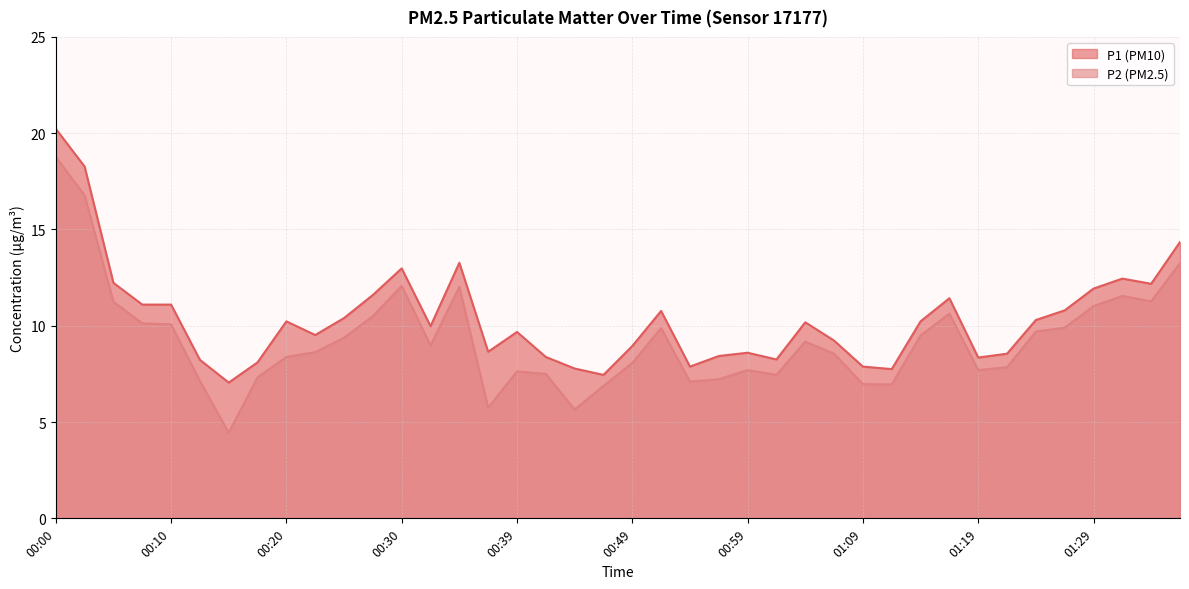

At how many categories does at least one series exceed 11?

13